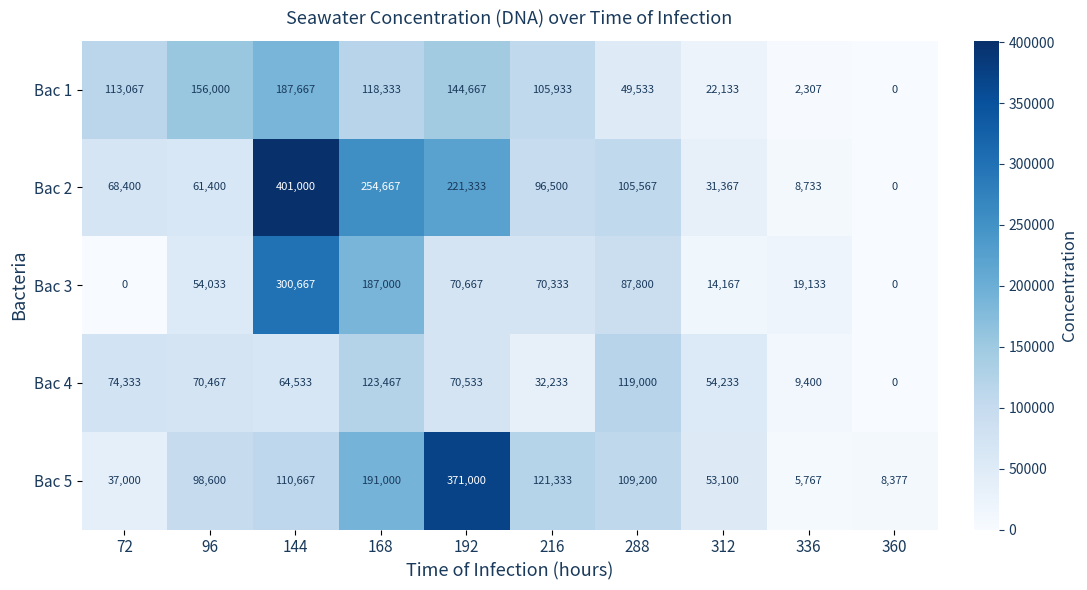

How many data points in Bac 1 are less than 113067?

5